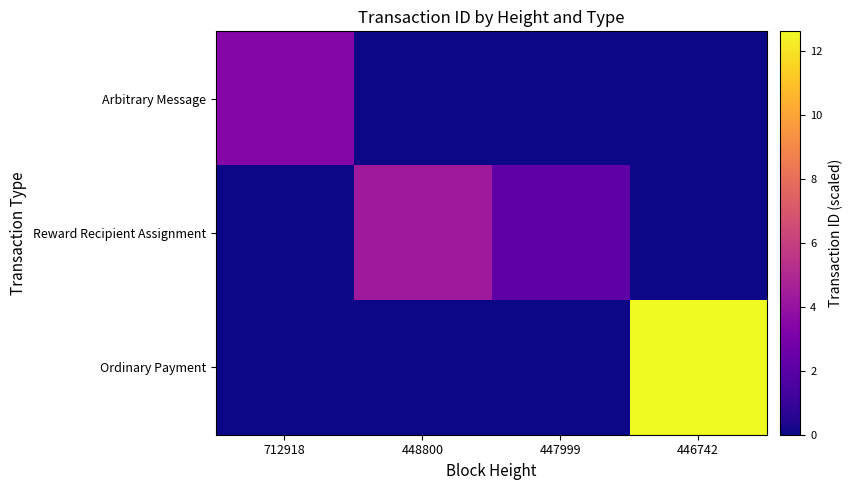

Reading left to right, what are all the values shown in this chart?

Arbitrary Message: 712918=3.4	448800=0.0	447999=0.0	446742=0.0
Reward Recipient Assignment: 712918=0.0	448800=4.3	447999=2.2	446742=0.0
Ordinary Payment: 712918=0.0	448800=0.0	447999=0.0	446742=12.6